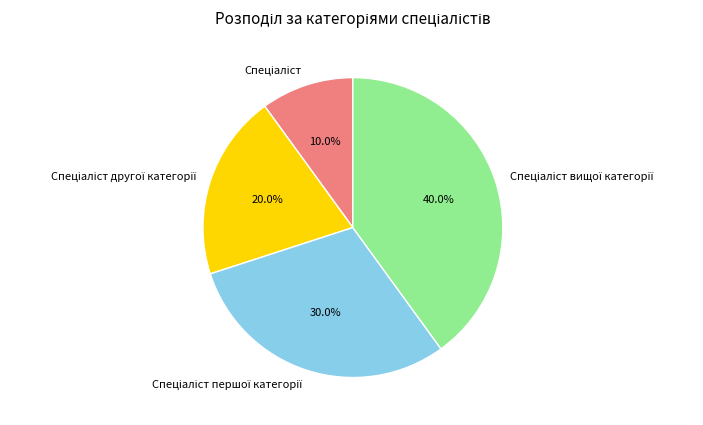

Is there a majority slice in this chart?

No